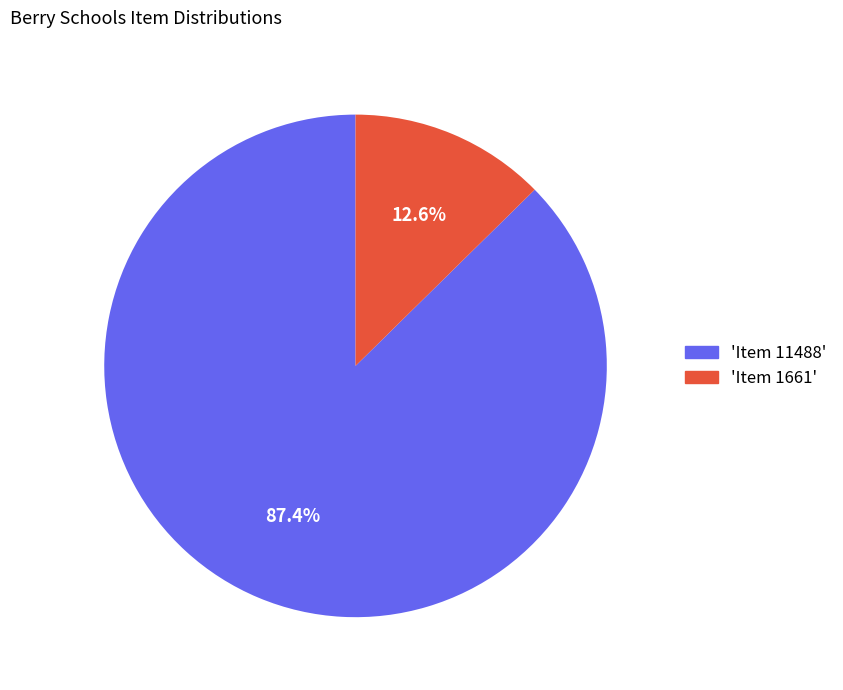

What is the total percentage of 'Item 1661' and 'Item 11488'?

100.0%